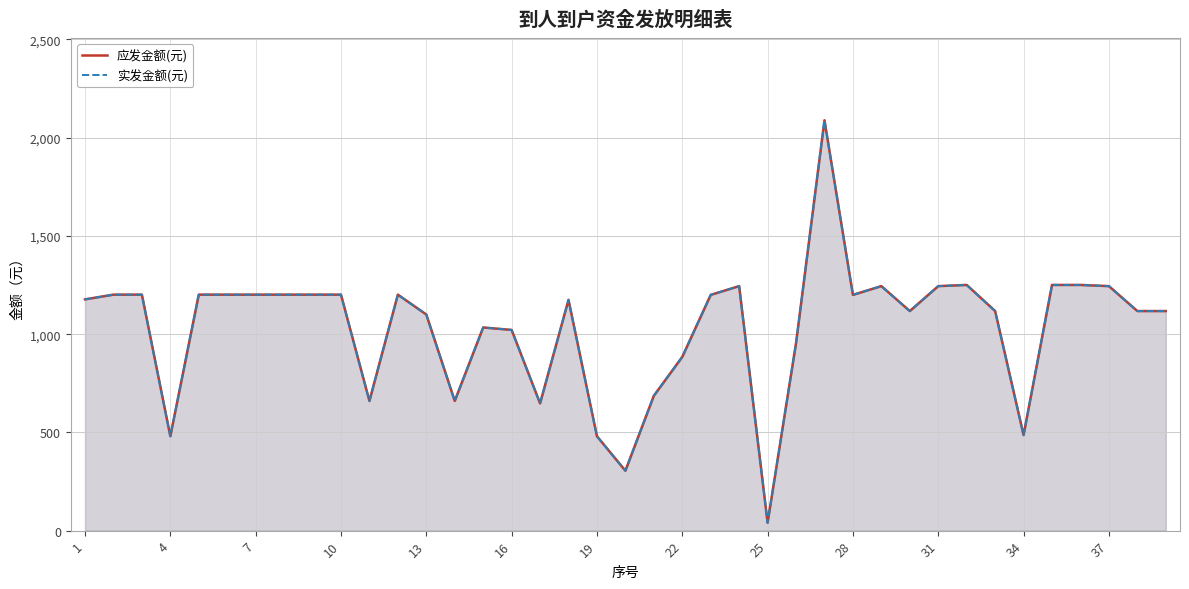

Rank the series by their maximum value, from lowest to highest.

应发金额(元), 实发金额(元)